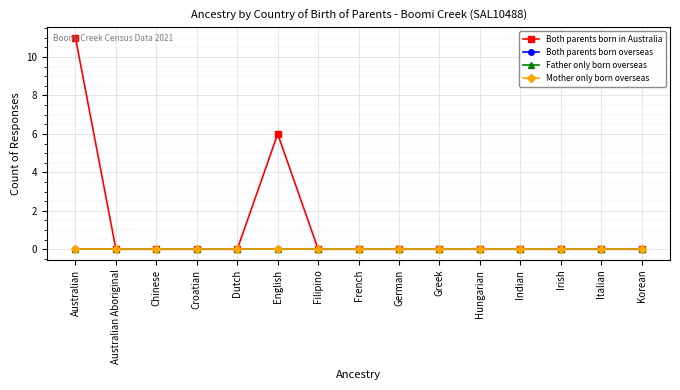

What is the average value of the Both parents born in Australia series?

1